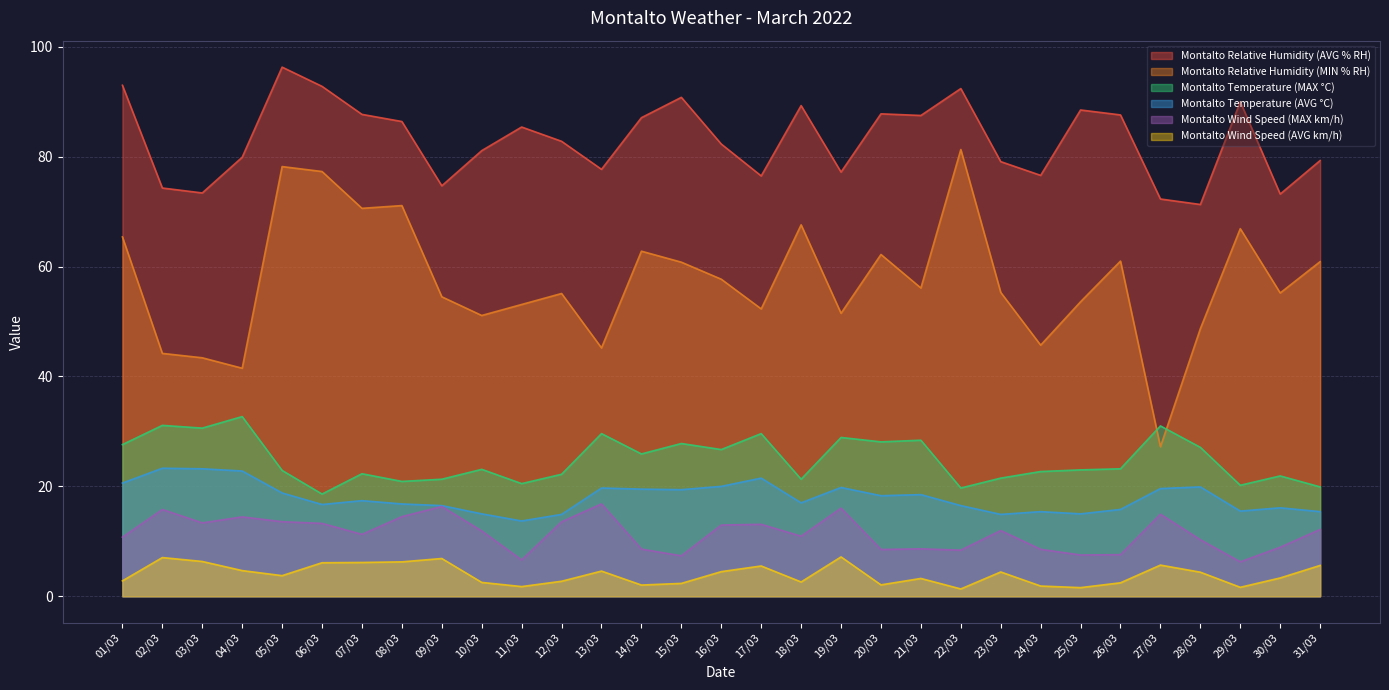

What is the label of the 3rd point from the left?

03/03